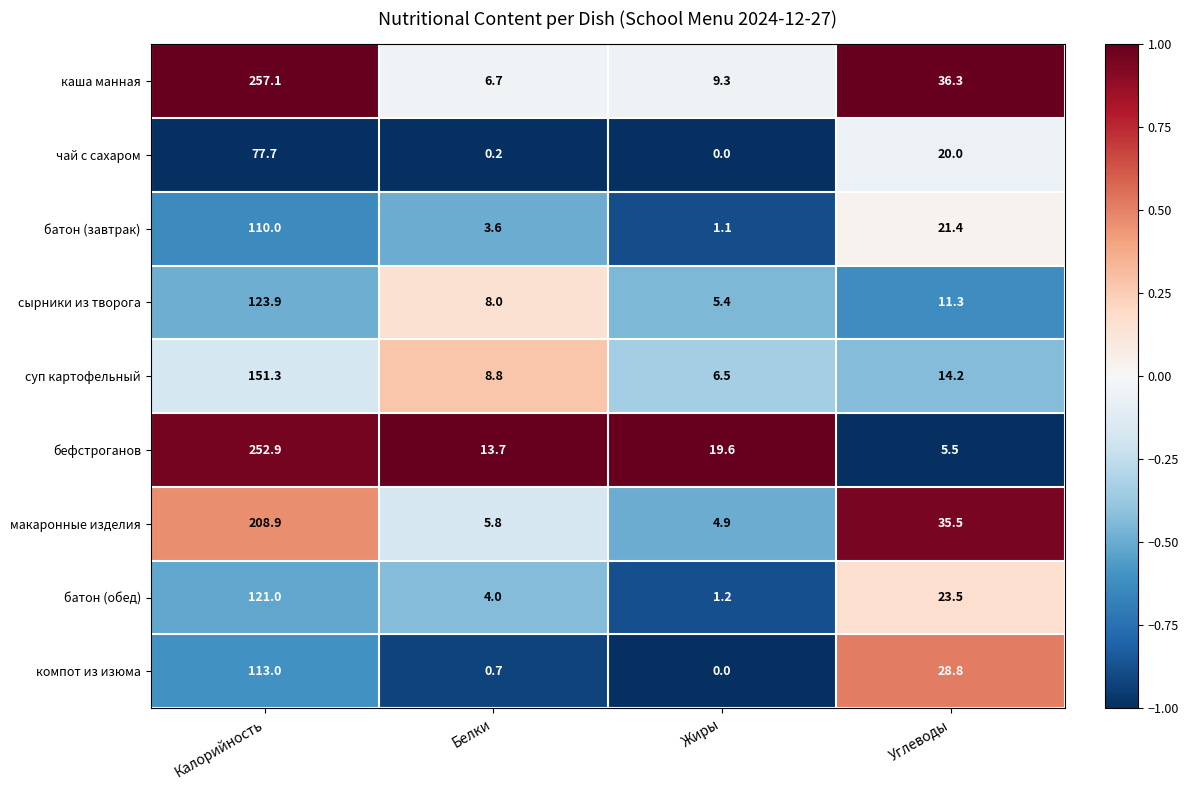

At how many categories does at least one series exceed 0?

4